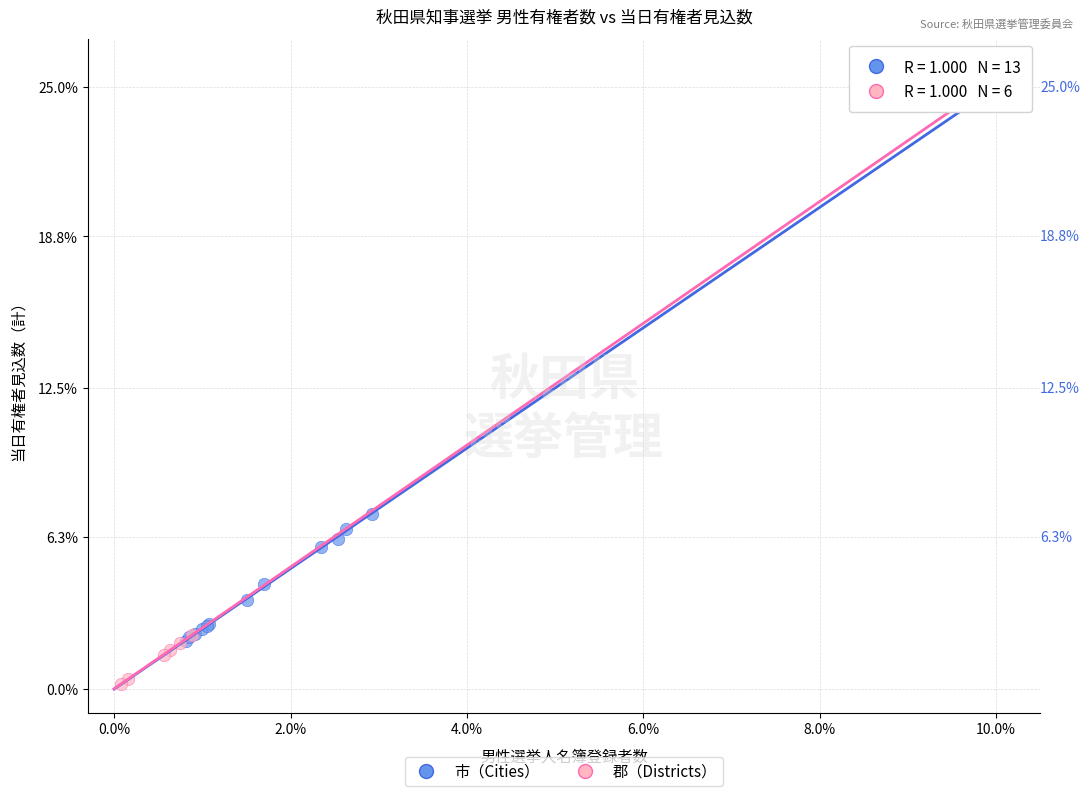

Which series reaches the minimum Y coordinate?

郡（Districts）